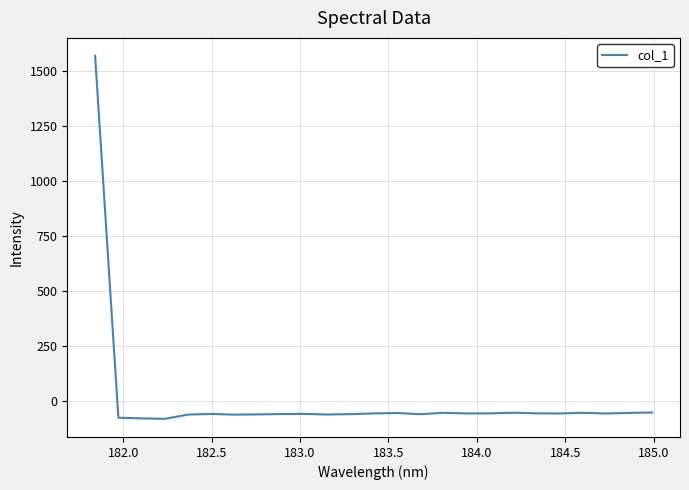

What is the smallest value displayed?

-83.1